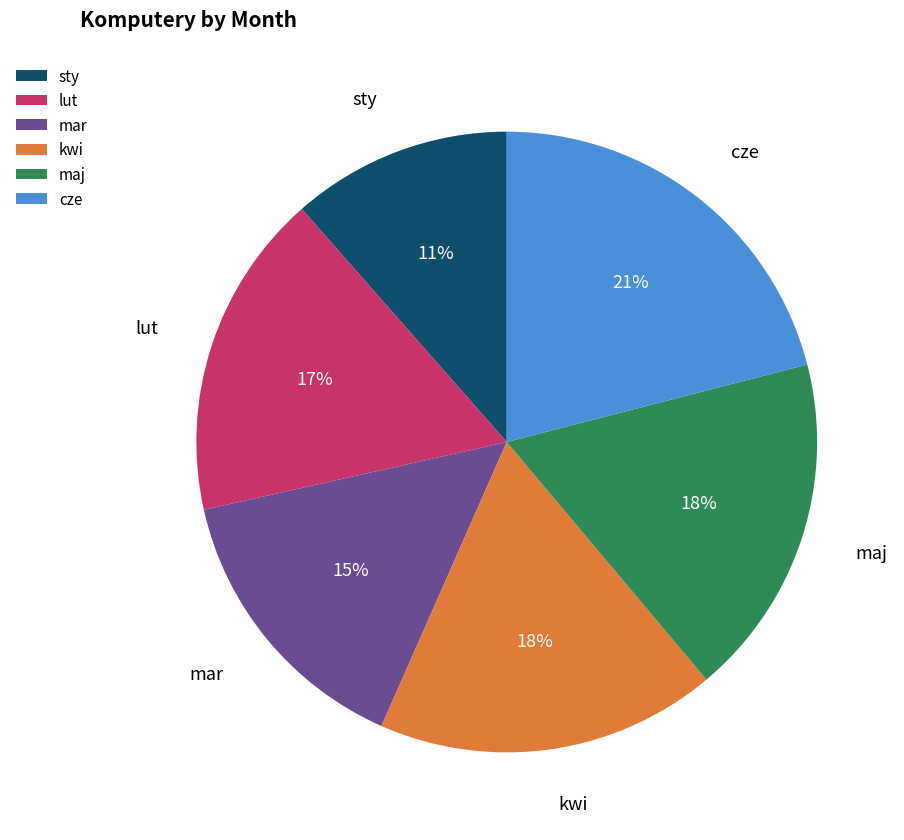

Is the sum of sty and lut greater than half?

No